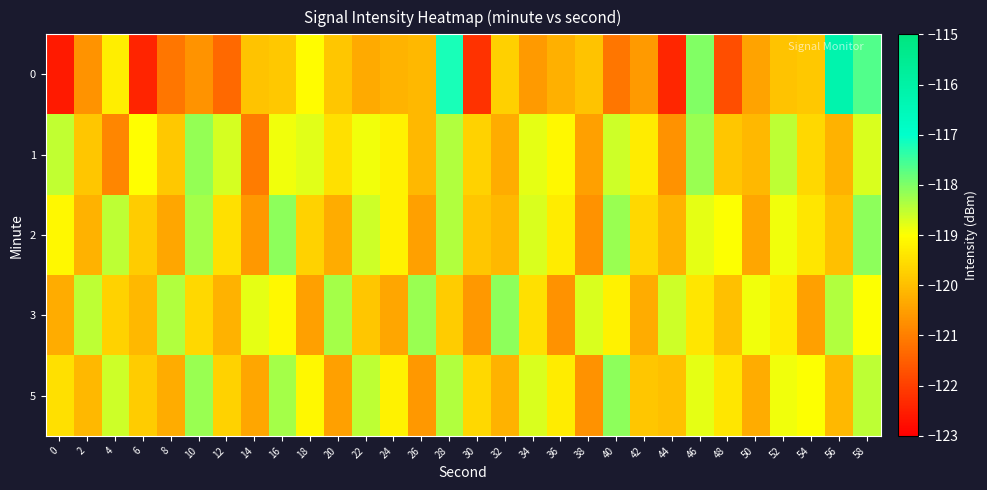

Reading left to right, extract all data points from this chart.

0: 0=-122.6	2=-120.7	4=-119.3	6=-122.4	8=-121.1	10=-120.7	12=-121.3	14=-119.9	16=-119.9	18=-119.0	20=-119.9	22=-120.3	24=-120.2	26=-120.1	28=-117.2	30=-122.2	32=-119.7	34=-120.6	36=-120.2	38=-119.9	40=-121.1	42=-120.6	44=-122.4	46=-118.0	48=-121.8	50=-120.4	52=-119.9	54=-119.9	56=-116.2	58=-117.6
1: 0=-118.5	2=-119.9	4=-120.9	6=-119.0	8=-119.9	10=-118.2	12=-118.7	14=-121.0	16=-118.9	18=-118.8	20=-119.5	22=-118.9	24=-119.2	26=-120.1	28=-118.4	30=-119.7	32=-120.3	34=-118.8	36=-119.1	38=-120.5	40=-118.6	42=-119.3	44=-120.7	46=-118.2	48=-119.9	50=-120.1	52=-118.5	54=-119.6	56=-120.2	58=-118.7
2: 0=-119.1	2=-120.2	4=-118.5	6=-119.8	8=-120.4	10=-118.3	12=-119.5	14=-120.6	16=-118.1	18=-119.7	20=-120.3	22=-118.6	24=-119.2	26=-120.5	28=-118.4	30=-119.9	32=-120.1	34=-118.7	36=-119.3	38=-120.7	40=-118.2	42=-119.6	44=-120.2	46=-118.8	48=-119.0	50=-120.4	52=-118.9	54=-119.4	56=-120.0	58=-118.1
3: 0=-120.3	2=-118.5	4=-119.7	6=-120.1	8=-118.4	10=-119.6	12=-120.2	14=-118.8	16=-119.1	18=-120.5	20=-118.3	22=-119.9	24=-120.4	26=-118.2	28=-119.8	30=-120.6	32=-118.1	34=-119.5	36=-120.7	38=-118.7	40=-119.2	42=-120.3	44=-118.6	46=-119.4	48=-120.0	50=-118.9	52=-119.3	54=-120.5	56=-118.4	58=-119.0
5: 0=-119.5	2=-120.1	4=-118.6	6=-119.8	8=-120.3	10=-118.2	12=-119.7	14=-120.4	16=-118.3	18=-119.1	20=-120.5	22=-118.5	24=-119.2	26=-120.6	28=-118.4	30=-119.6	32=-120.2	34=-118.7	36=-119.3	38=-120.7	40=-118.1	42=-119.9	44=-120.0	46=-118.8	48=-119.4	50=-120.3	52=-118.9	54=-119.0	56=-120.1	58=-118.5